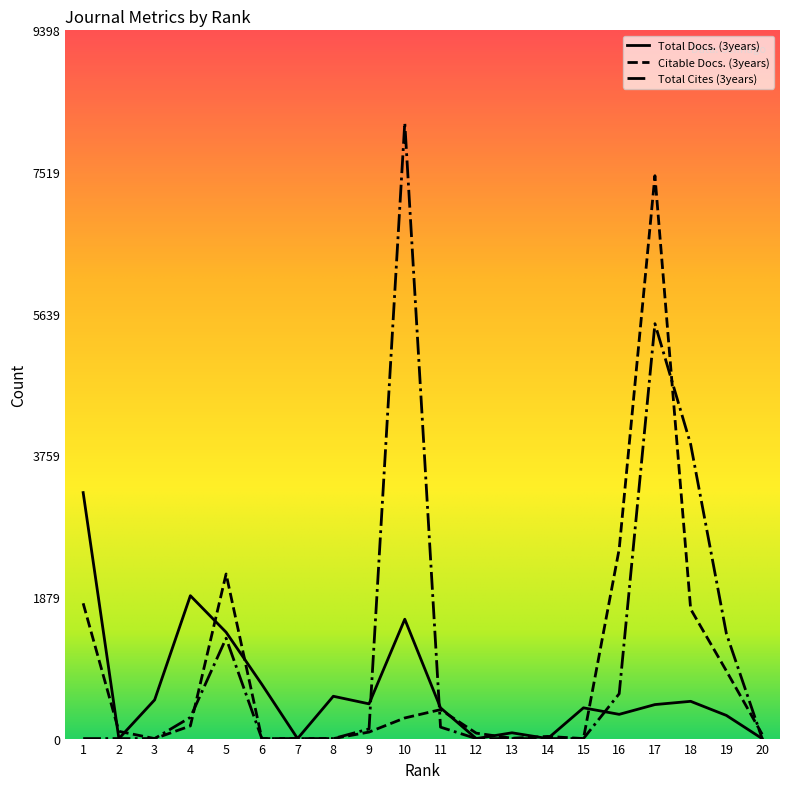

Rank the series by their maximum value, from lowest to highest.

Total Docs. (3years), Citable Docs. (3years), Total Cites (3years)